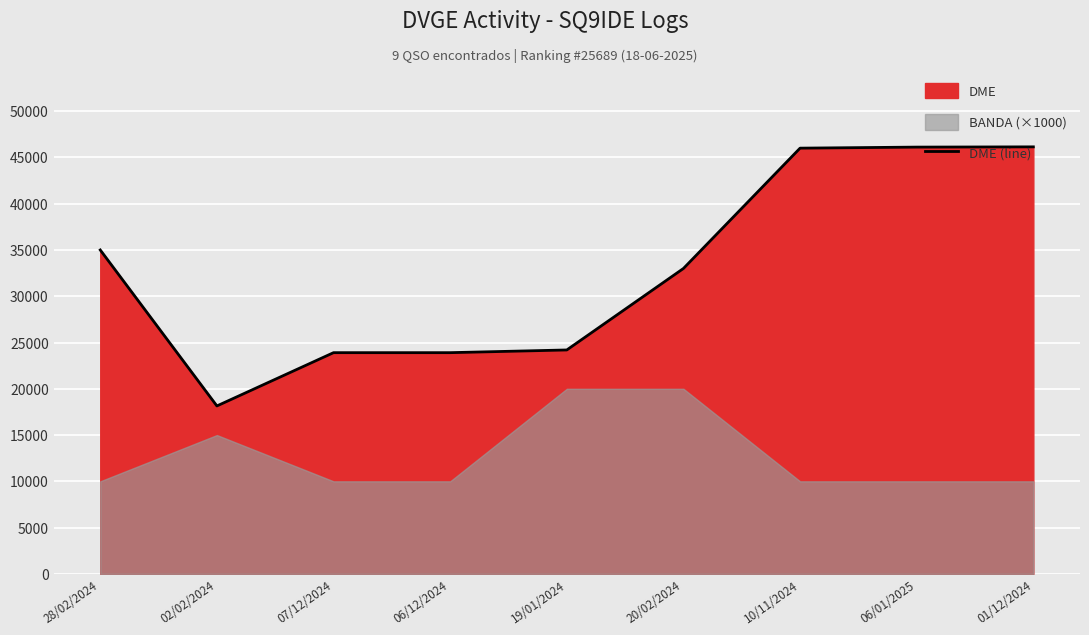

Rank the categories by value from lowest to highest.

02/02/2024, 07/12/2024, 06/12/2024, 19/01/2024, 20/02/2024, 28/02/2024, 10/11/2024, 06/01/2025, 01/12/2024